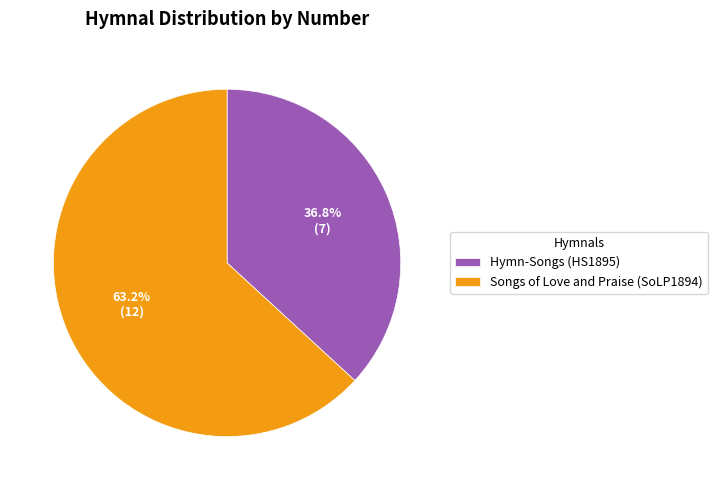

Rank the categories by value from lowest to highest.

Hymn-Songs (HS1895), Songs of Love and Praise (SoLP1894)